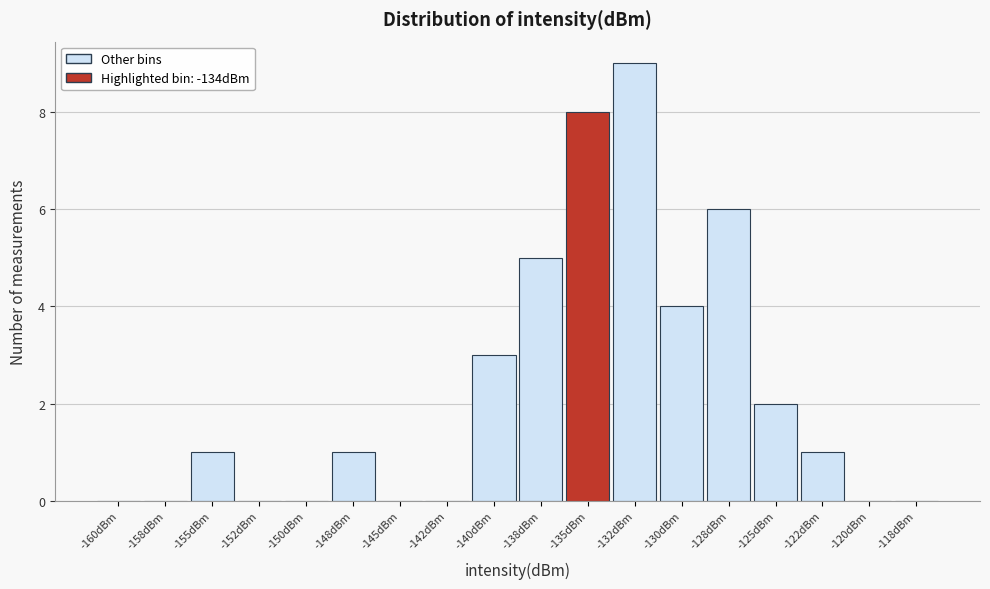

Reading right to left, transcribe all the data shown in this chart.

-118dBm=0	-120dBm=0	-122dBm=1	-125dBm=2	-128dBm=6	-130dBm=4	-132dBm=9	-135dBm=8	-138dBm=5	-140dBm=3	-142dBm=0	-145dBm=0	-148dBm=1	-150dBm=0	-152dBm=0	-155dBm=1	-158dBm=0	-160dBm=0